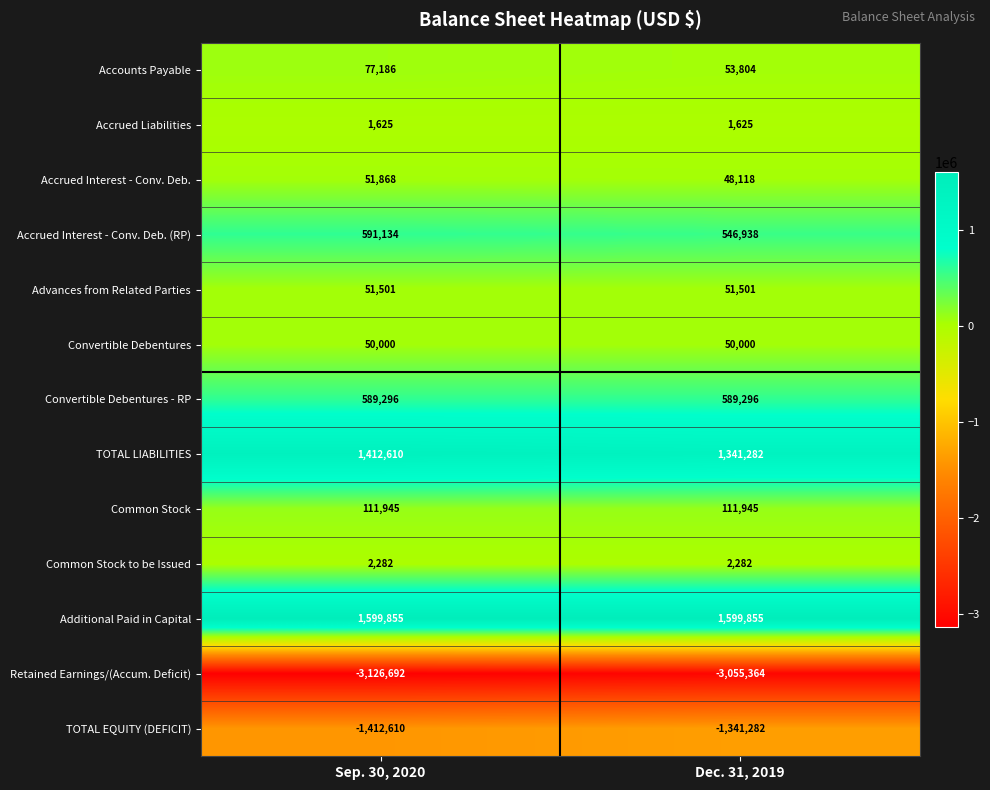

What is the maximum value shown in the chart?

1599855